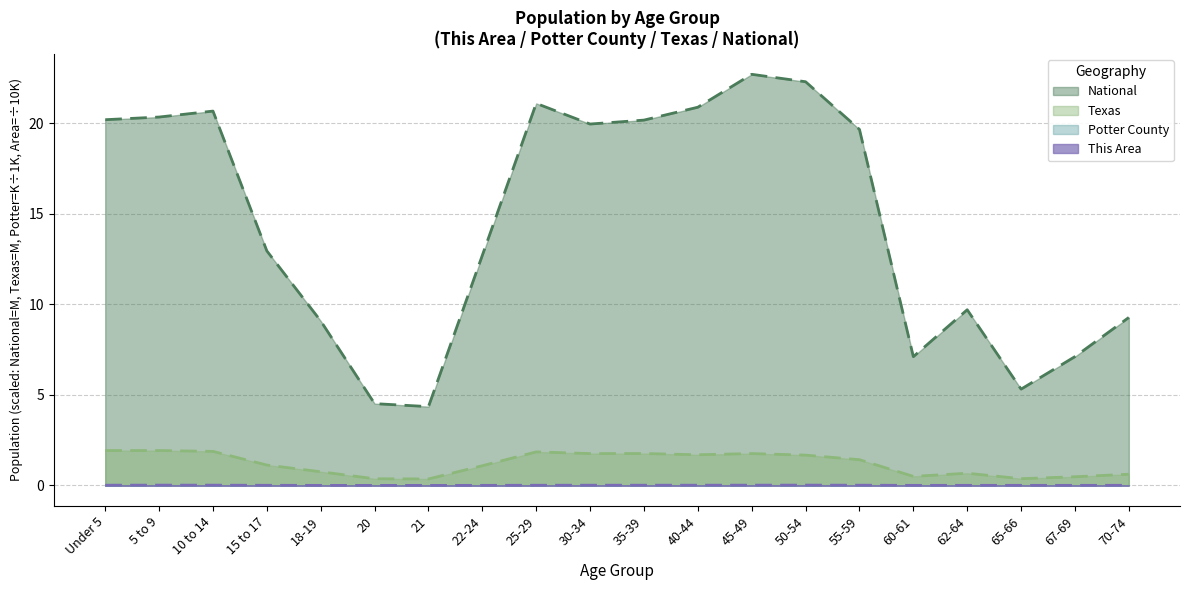

True or false: This Area and Texas intersect in this chart.

False